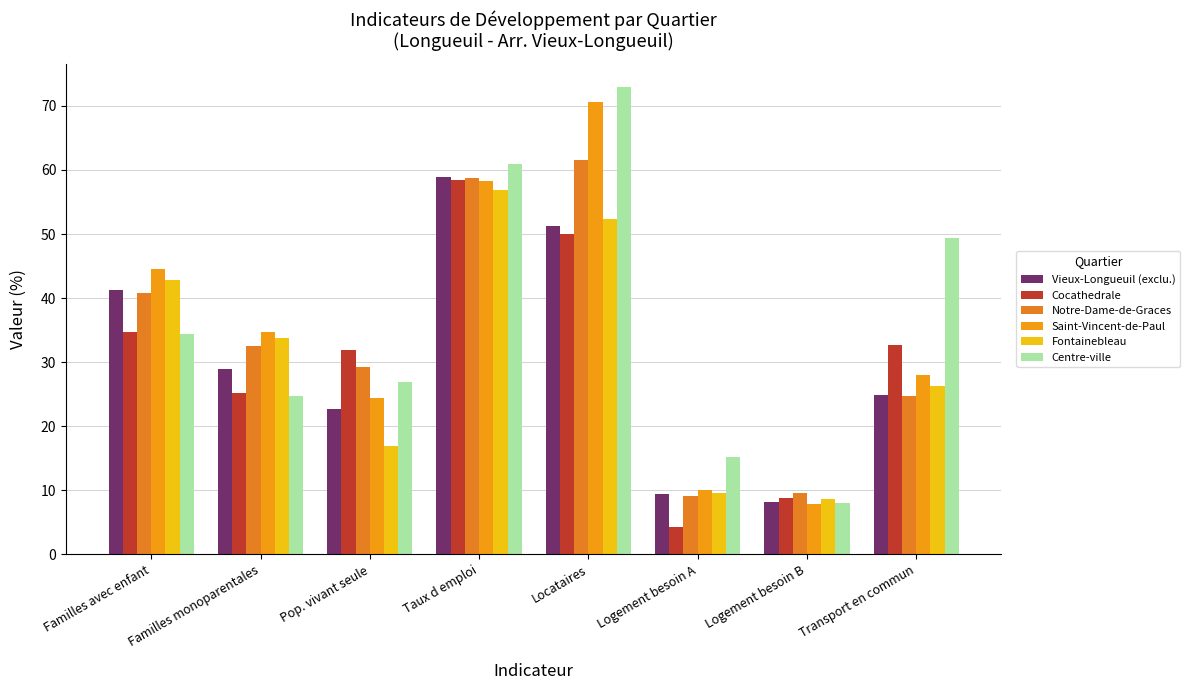

How many groups of bars are there?

8